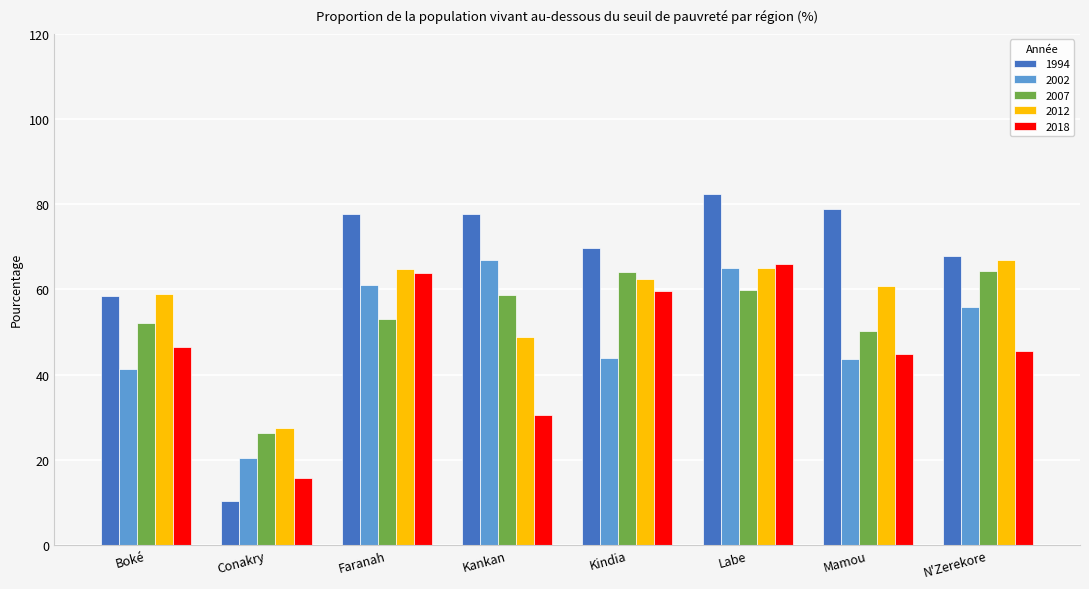

At which label does 2007 first exceed 58?

Kankan